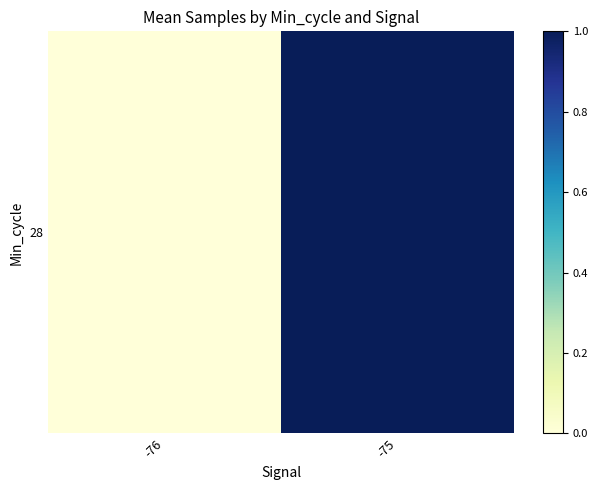

The value at -76 is 0.0. True or false?

True